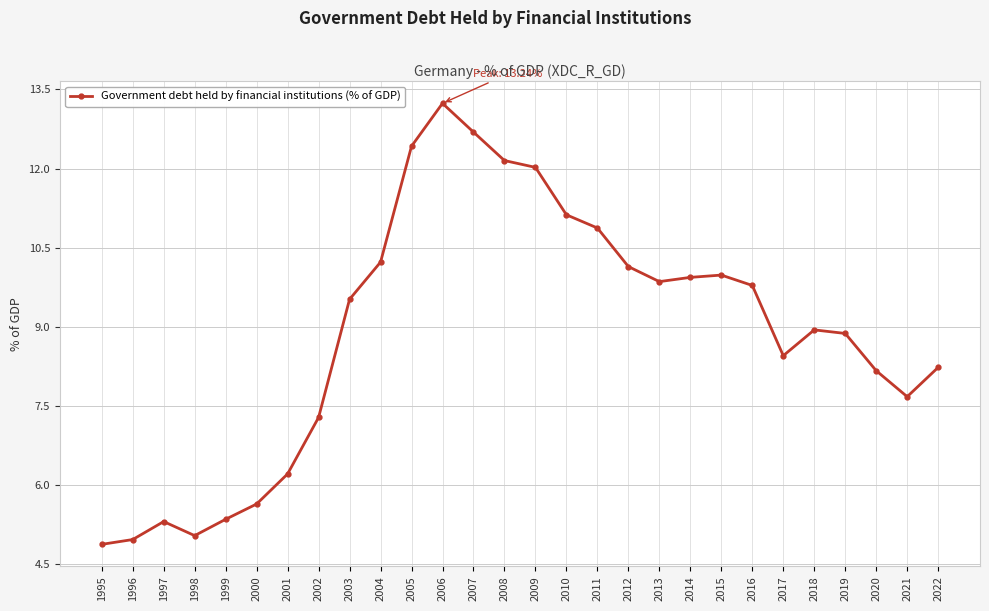

True or false: the data shows 4.4 at 2005.

False